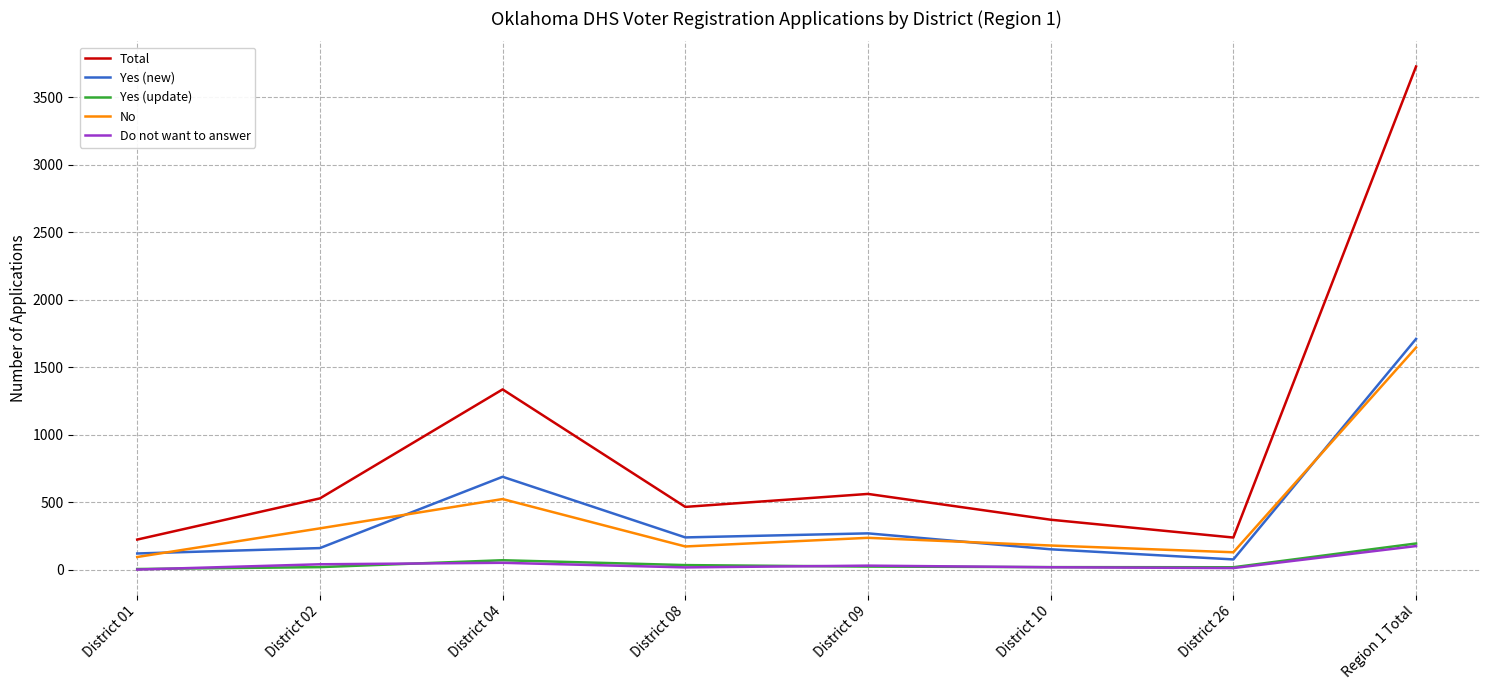

How many categories are shown in the chart?

8